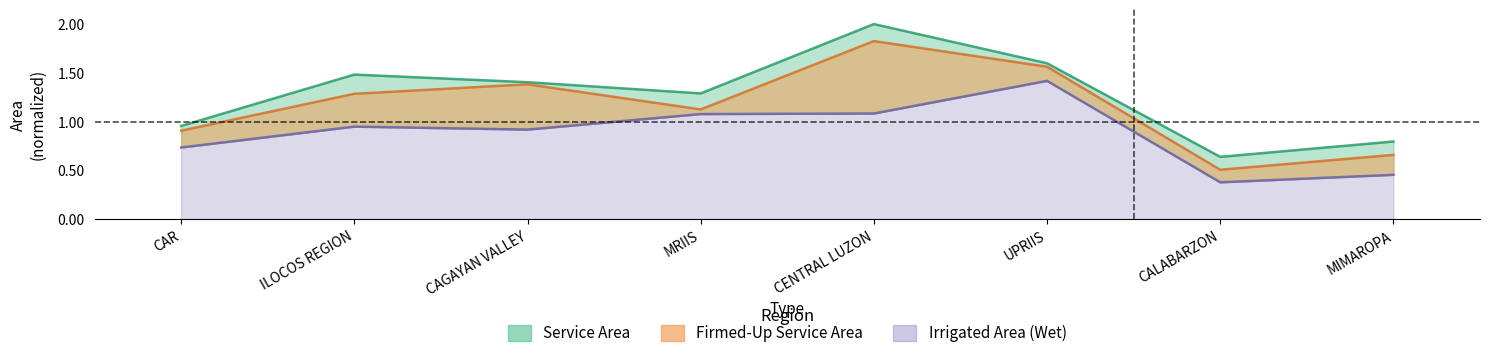

What is the difference between the highest and lowest values at MIMAROPA?

0.3